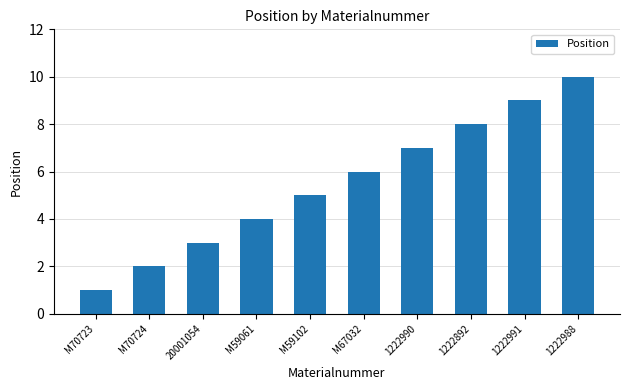

What is the difference between the maximum and minimum values?

9